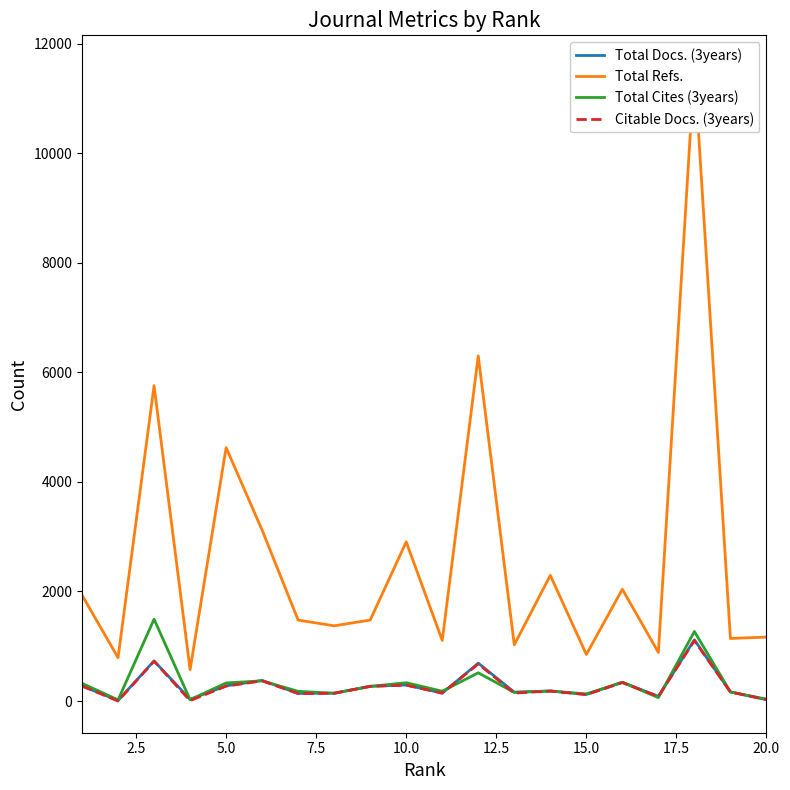

The value of Total Refs. at 0.0 is 3353. True or false?

False